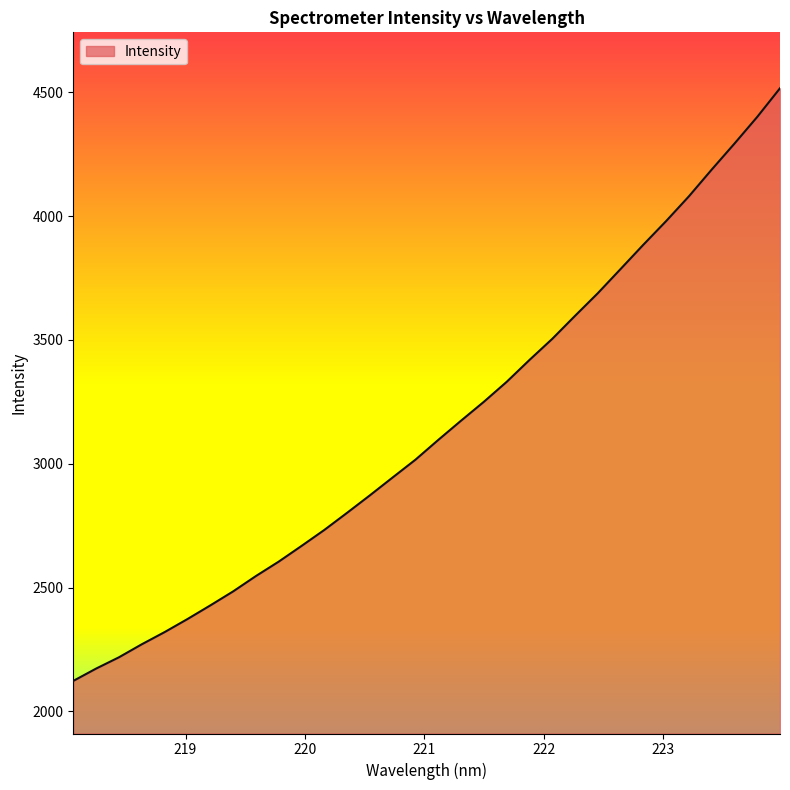

What is the maximum value shown in the chart?

4516.3